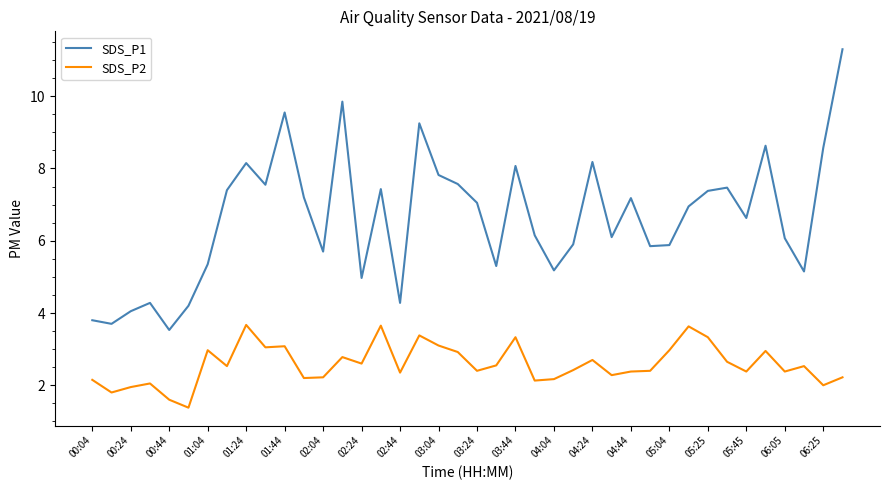

What is the difference between the maximum and minimum values in the SDS_P1 series?

7.8